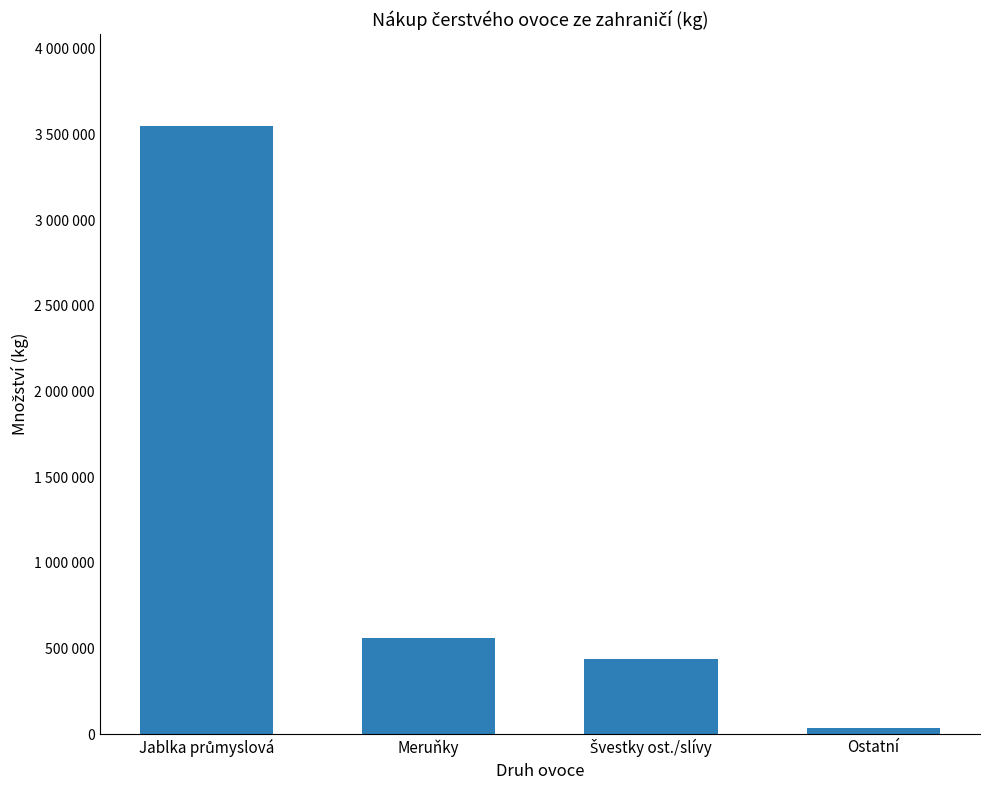

Reading left to right, list all the values displayed in this chart.

3551261	563371	441193	34020